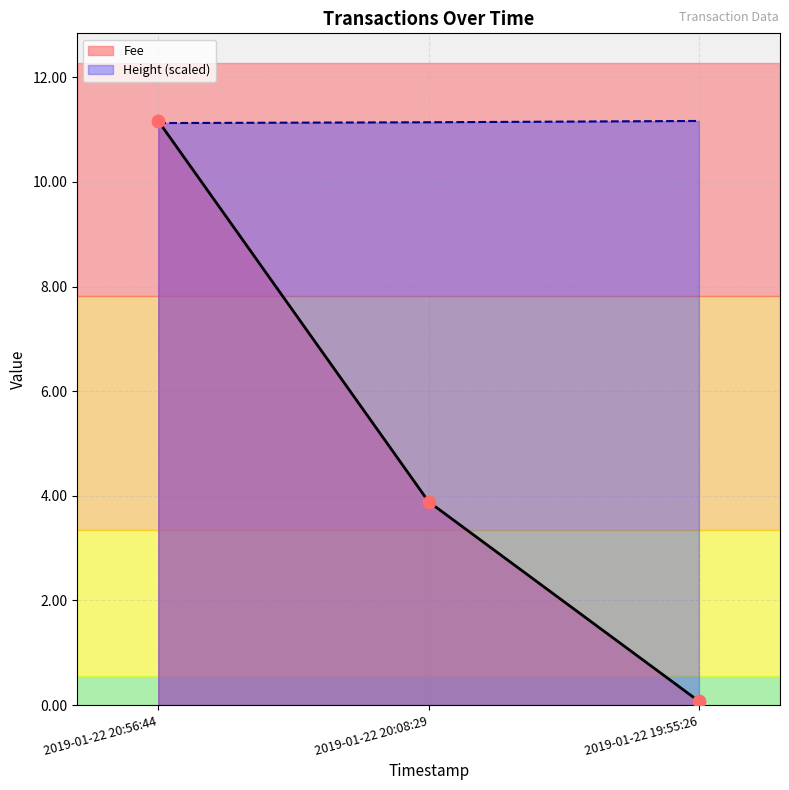

What are all the series names shown in the legend?

Fee, Height (scaled)